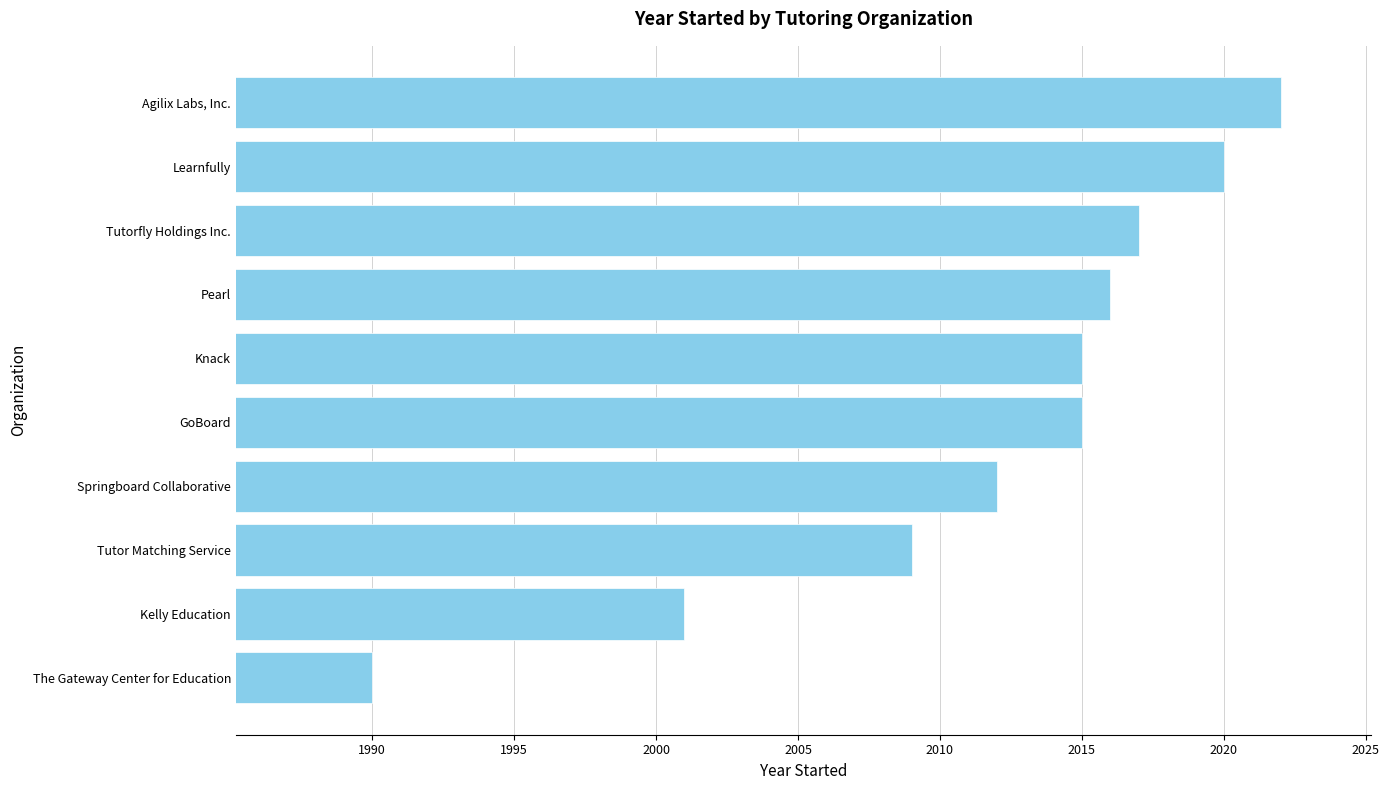

What is the average value?

2012